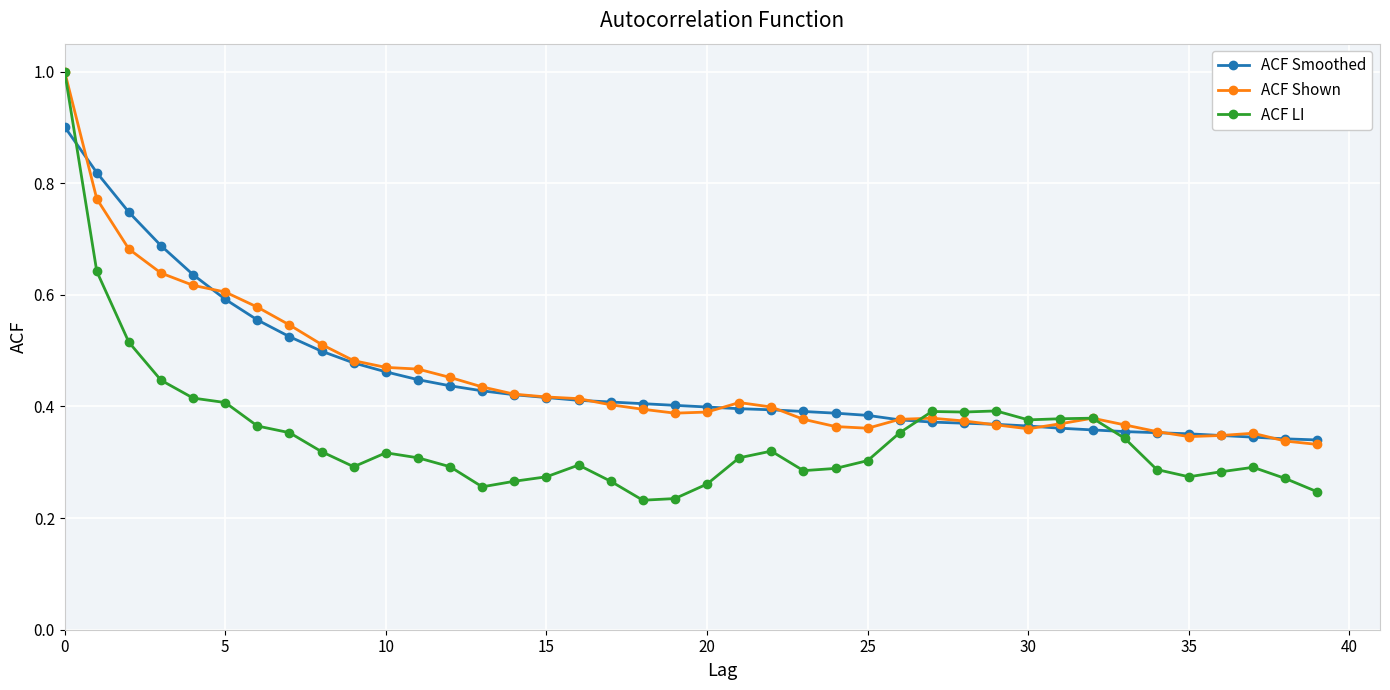

What is the maximum value shown in the chart?

1.0